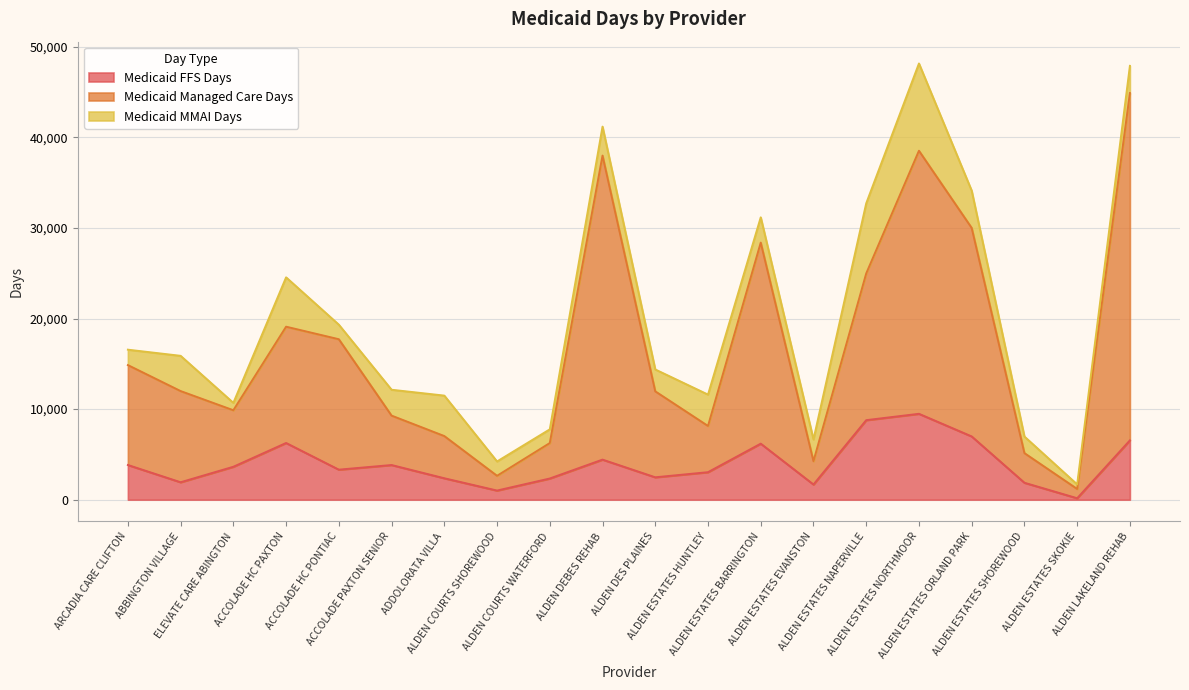

What is the maximum value for Medicaid FFS Days?

9484.0